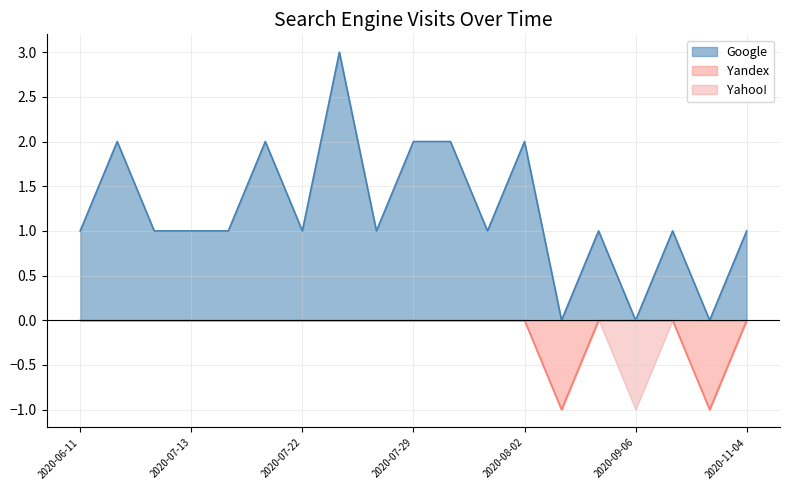

Between 2020-06-12 and 2020-07-18, which is larger?

2020-06-12